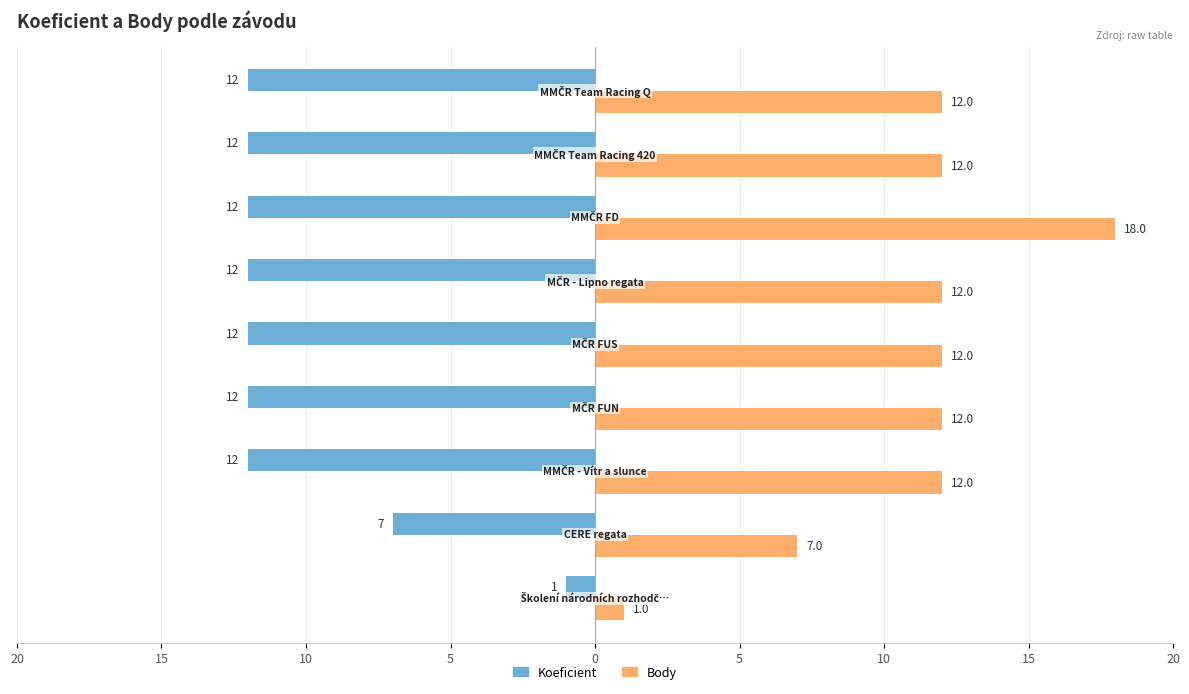

List the series in order of their peak value, highest first.

Body, Koeficient